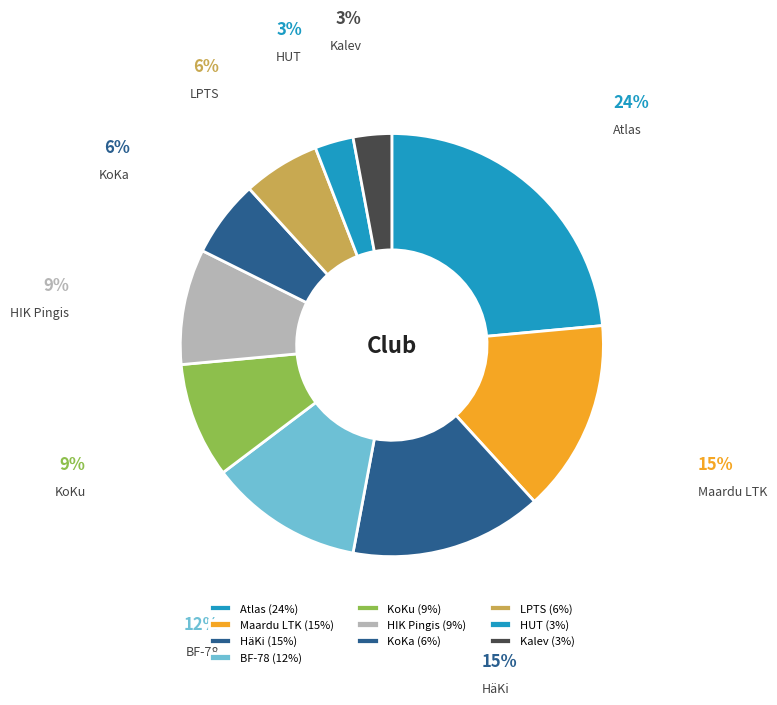

Which has a higher value, HäKi or BF-78?

HäKi